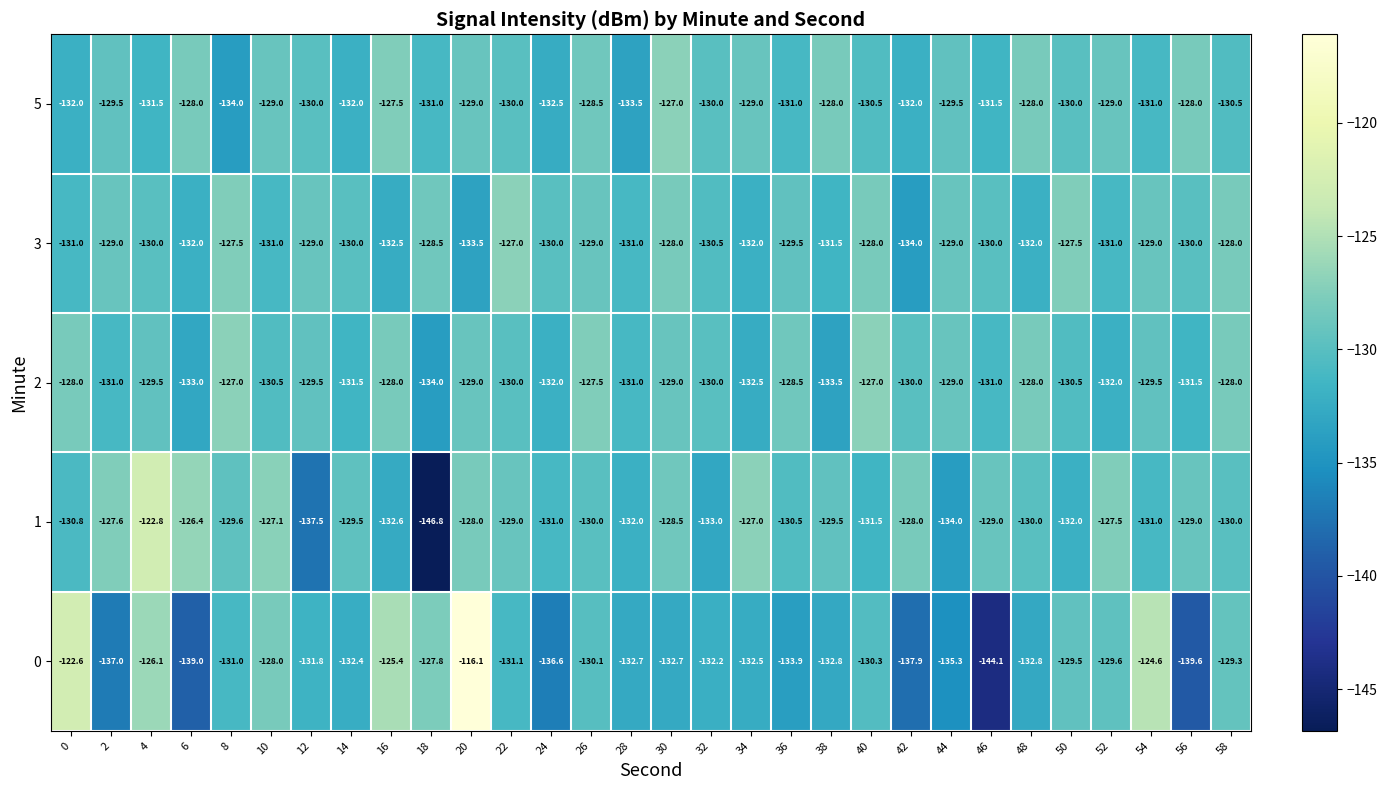

What is the difference between the maximum and minimum values in the 5 series?

7.0